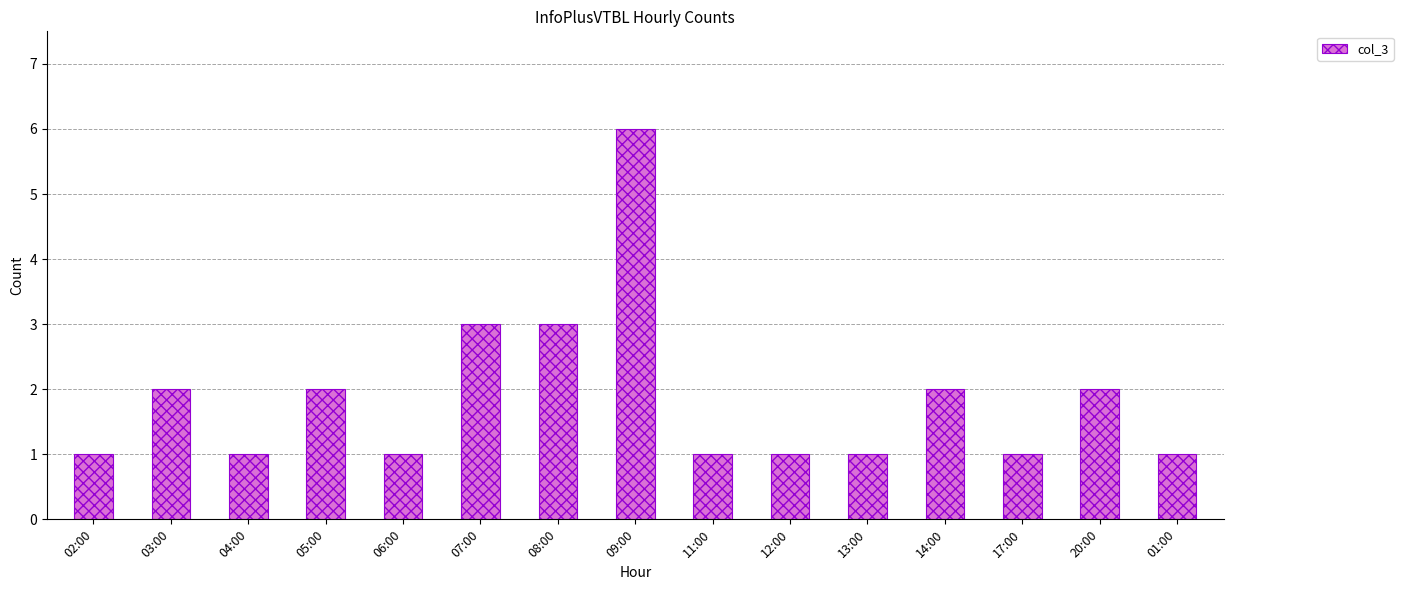

The chart shows a value of 1 at 17:00. True or false?

True